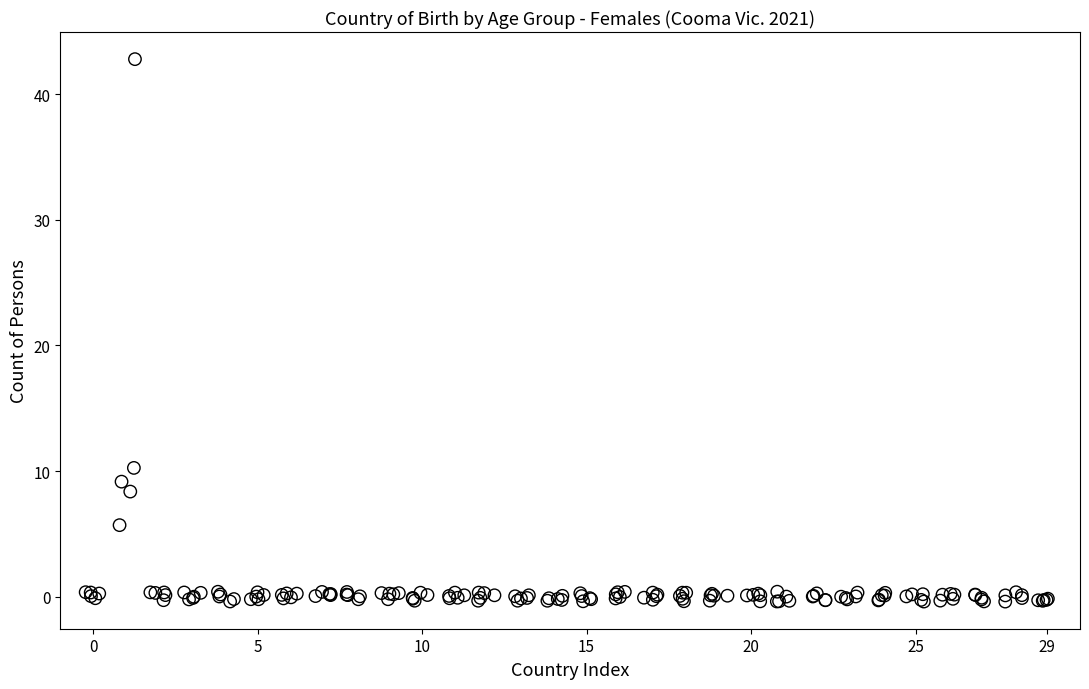

What Y value in the scatter plot is closest to 21?

10.2